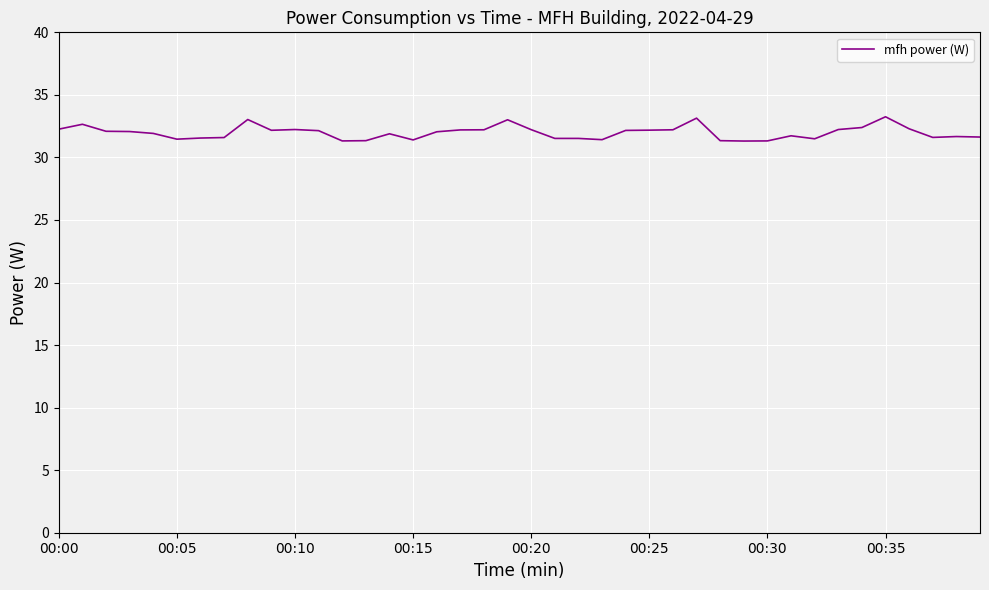

What is the difference between the maximum and minimum values?

1.9